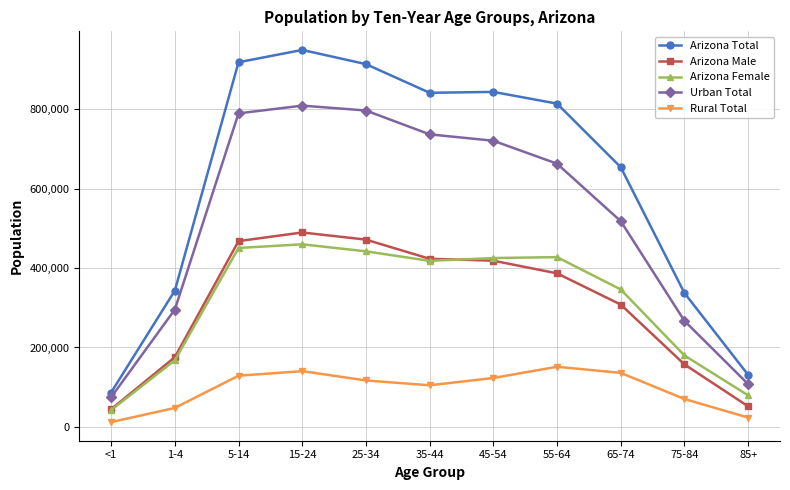

How many categories are shown in the chart?

11